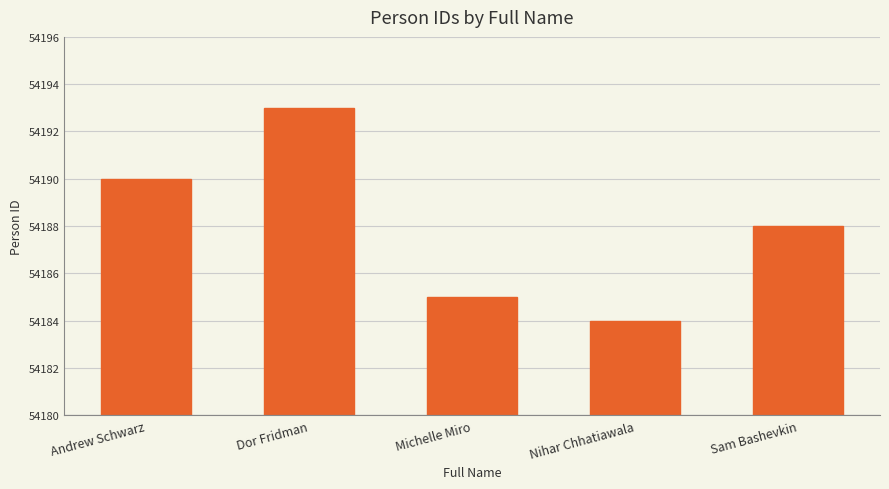

True or false: the data shows 71258 at Andrew Schwarz.

False